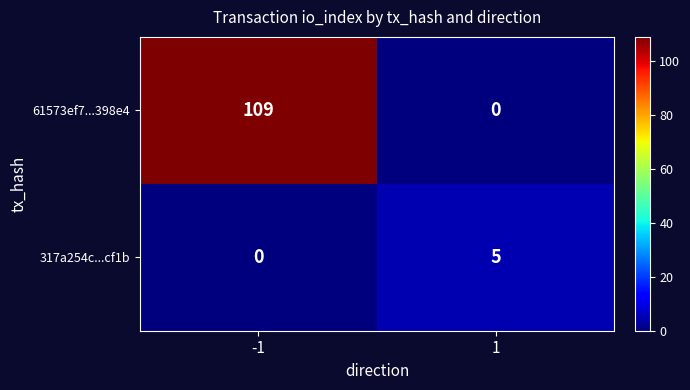

What is the sum of the 61573ef7...398e4 values at 1 and -1?

109